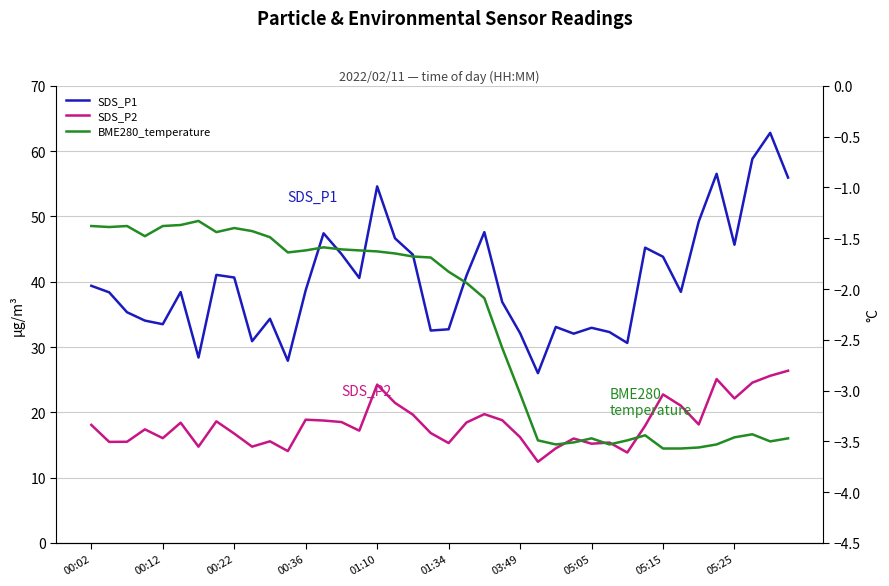

What is the spread (max minus min) of values at 03:49?

35.2